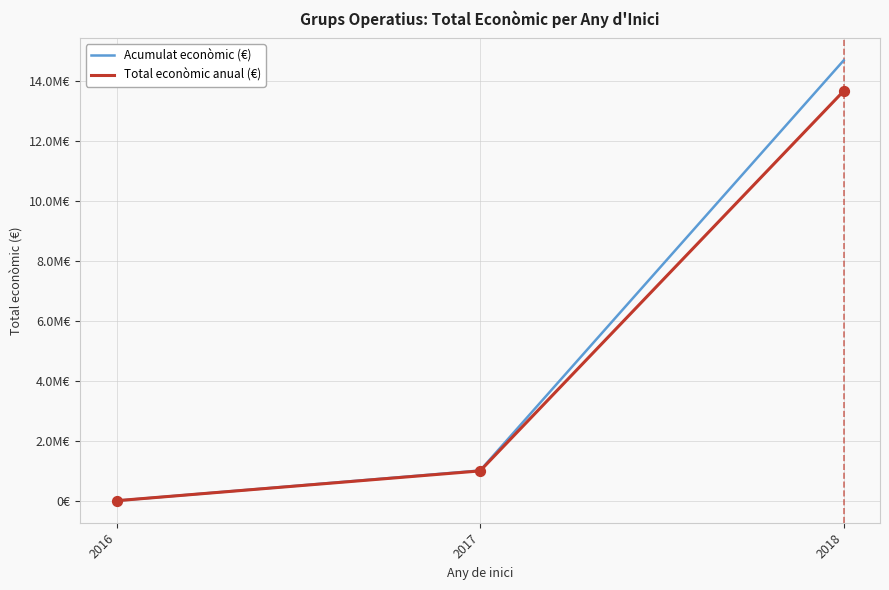

Does the chart have visible grid lines?

Yes